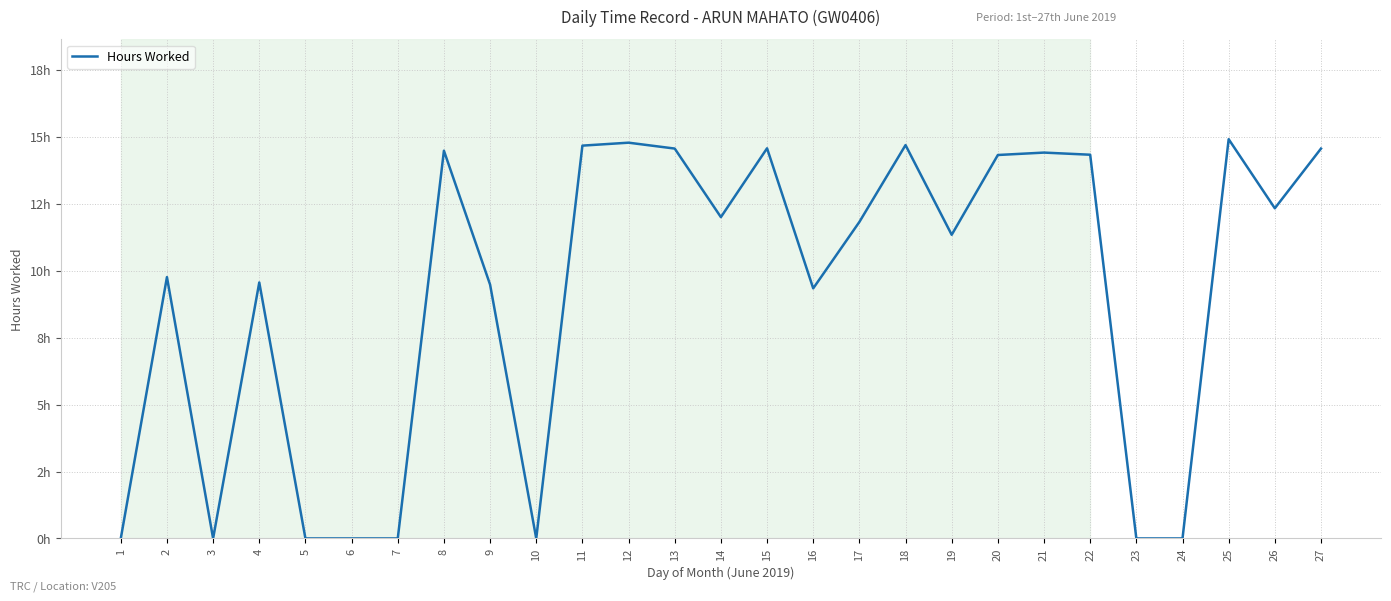

Is this an area chart (filled region under the line)?

No